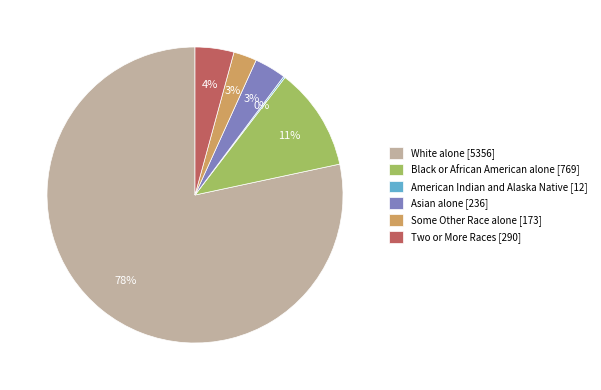

To the nearest percent, what is the average slice percentage?

17%